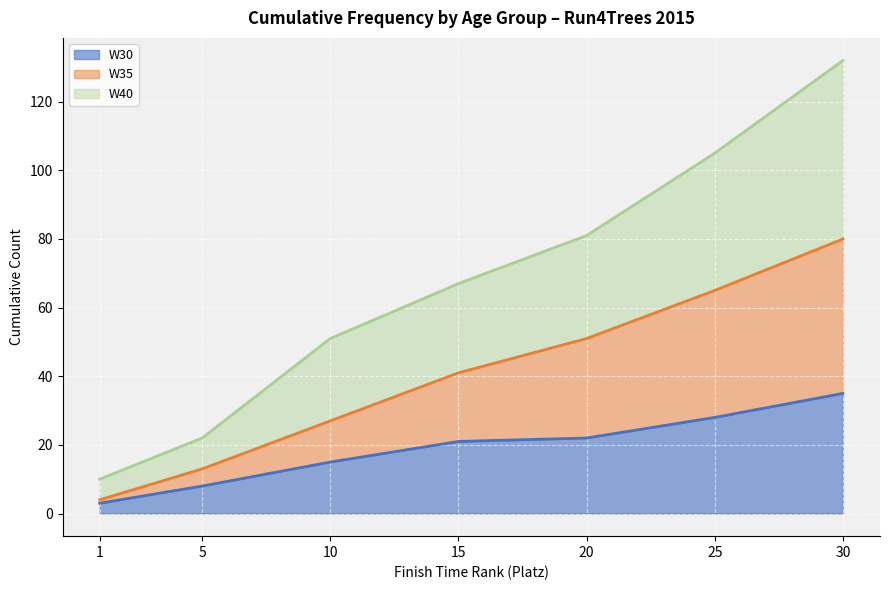

What is the value of the W30 point at the 2nd from the left?

8